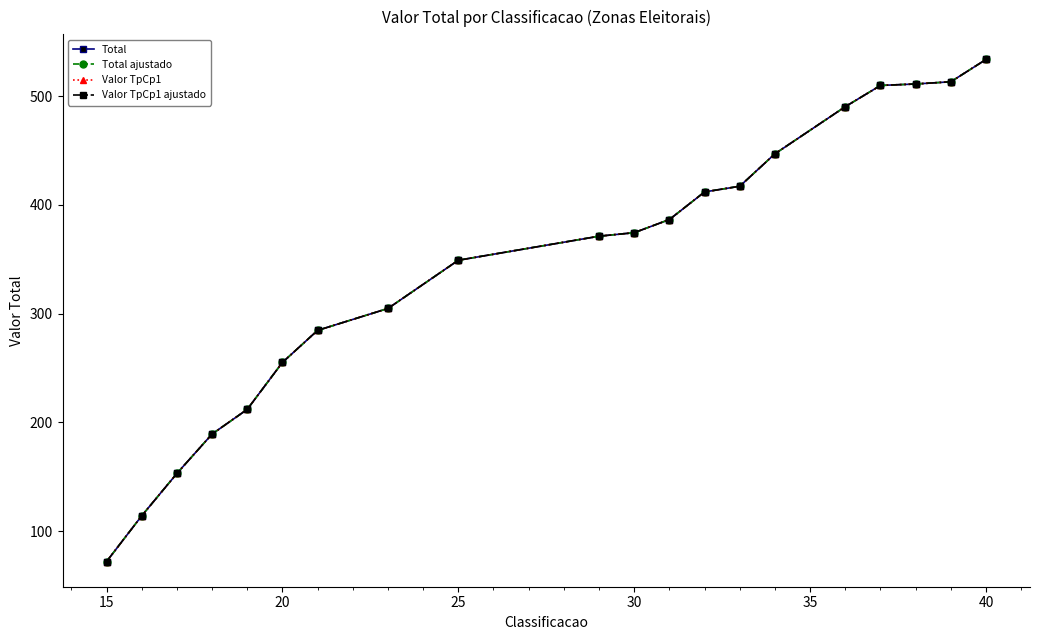

Is this an area chart (filled region under the line)?

No